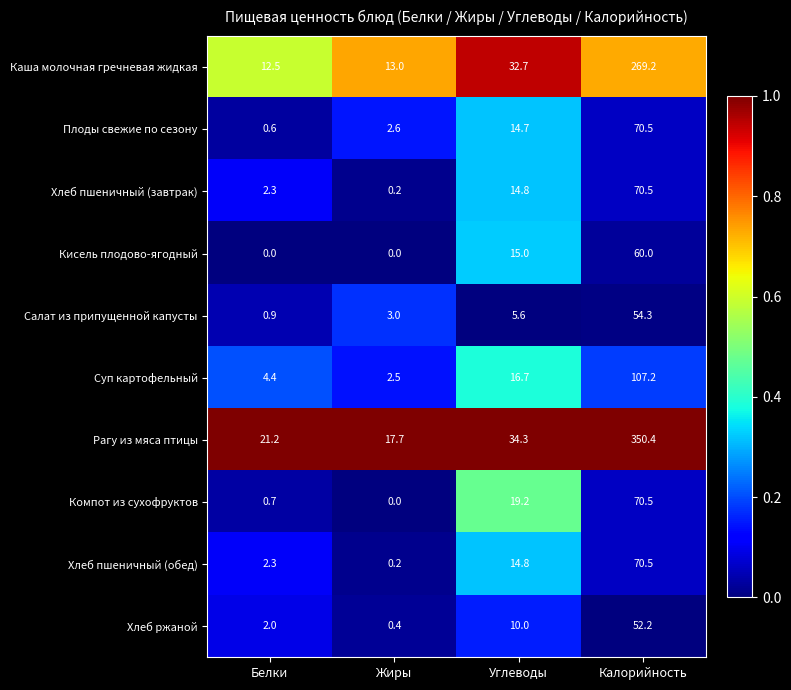

Count the number of data series in this chart.

10